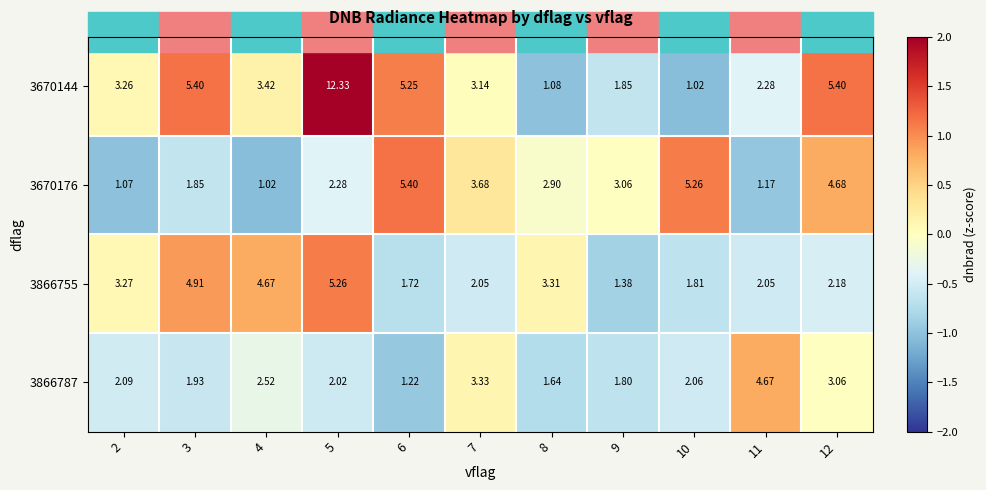

Is the value of 3866755 at 9 greater than the value of 3866787 at 5?

No